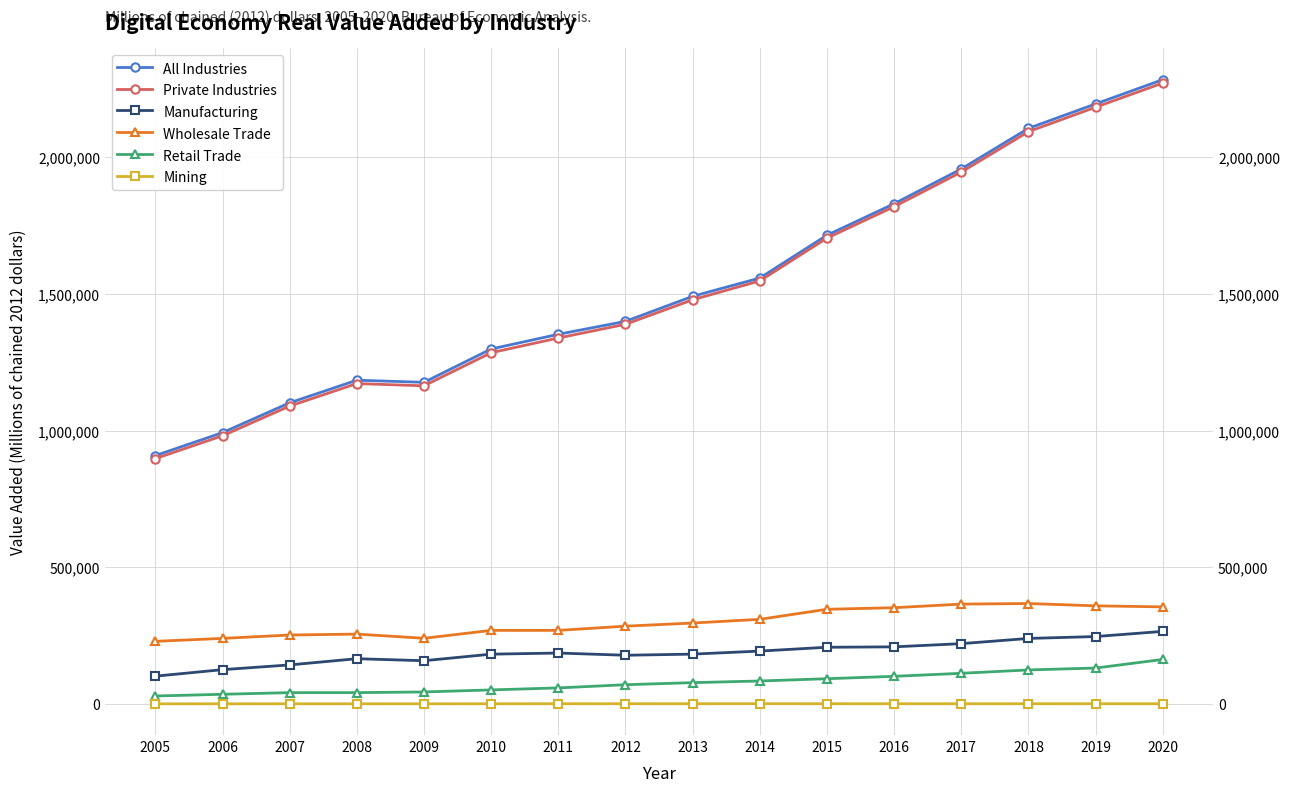

True or false: All Industries and Retail Trade intersect in this chart.

False